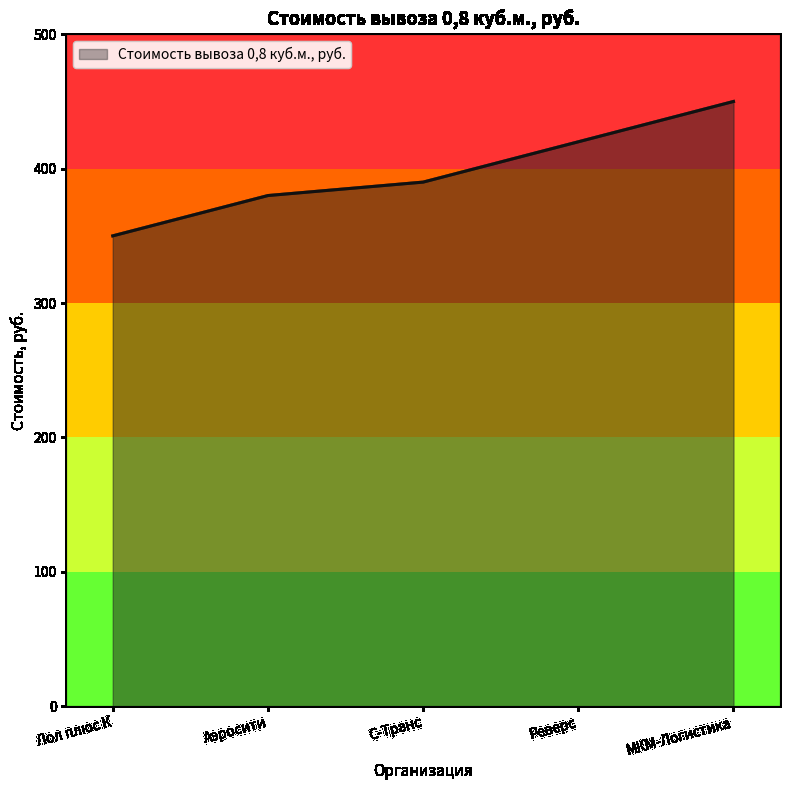

How many lines are shown in the chart?

1